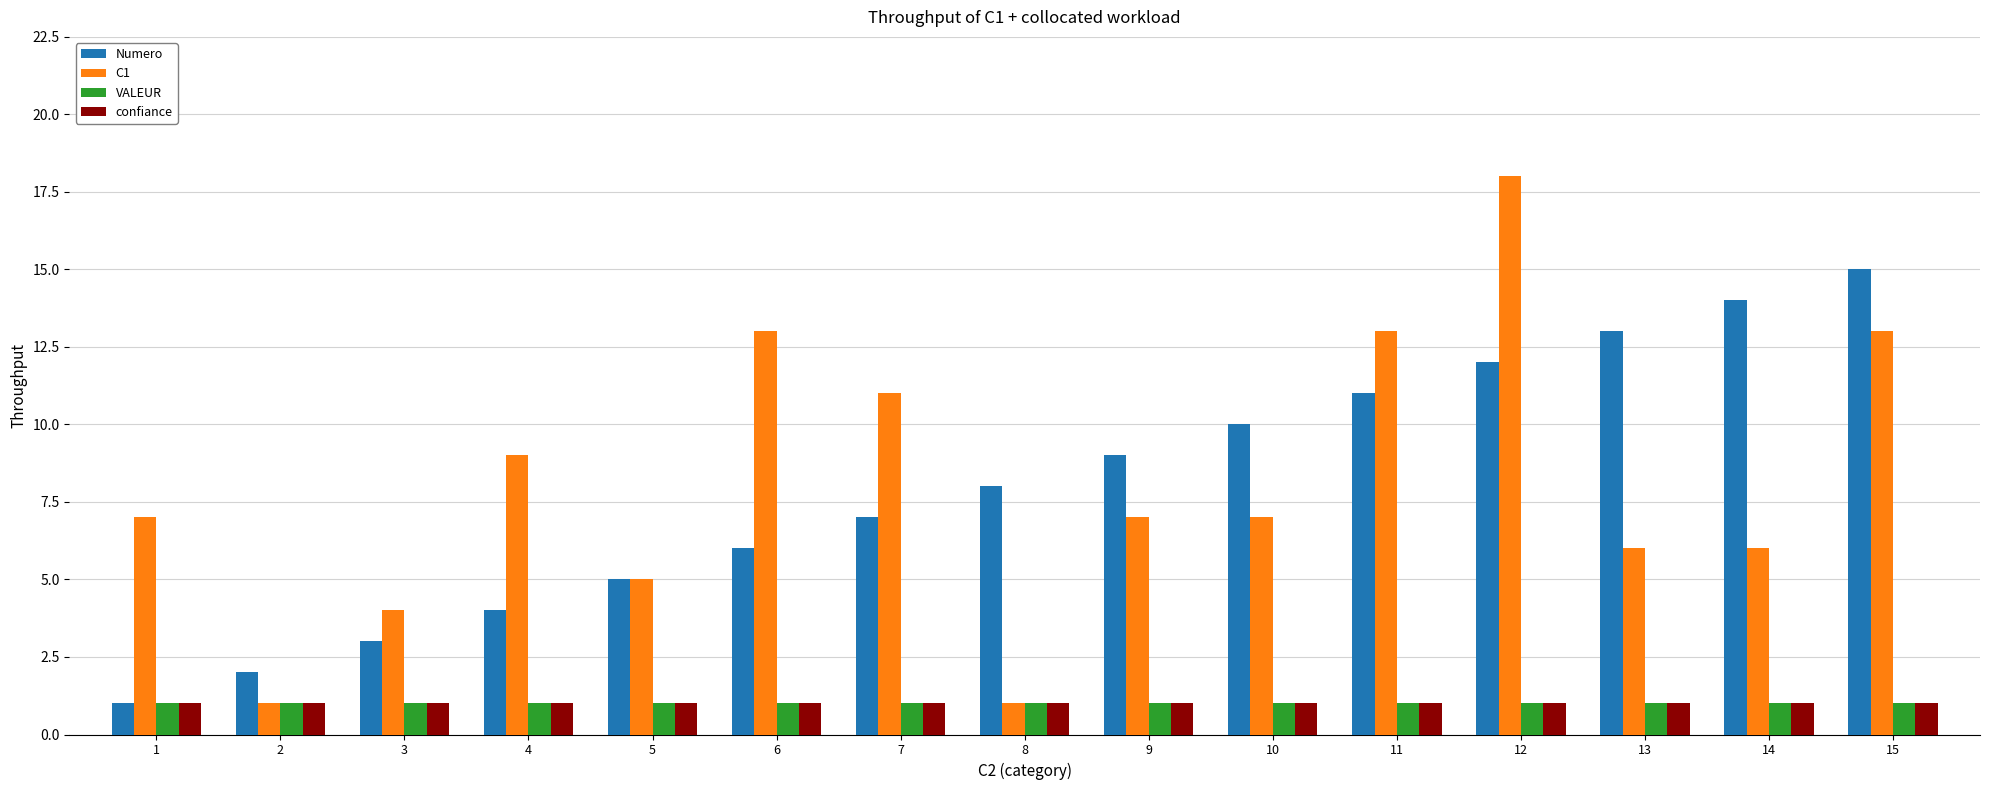

What is the difference between the maximum and minimum values in the Numero series?

14